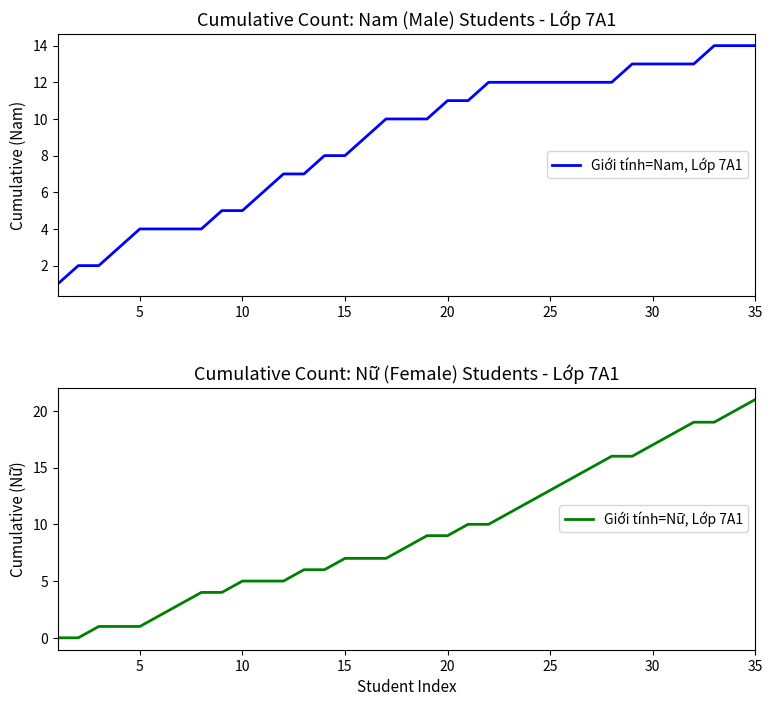

True or false: Giới tính=Nam, Lớp 7A1 and Giới tính=Nữ, Lớp 7A1 intersect in this chart.

False